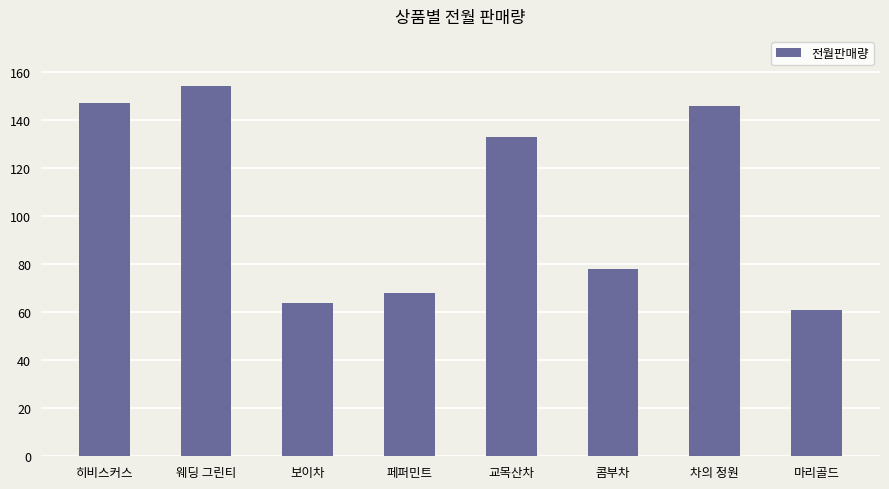

What is the change in value from 페퍼민트 to 마리골드?

-7